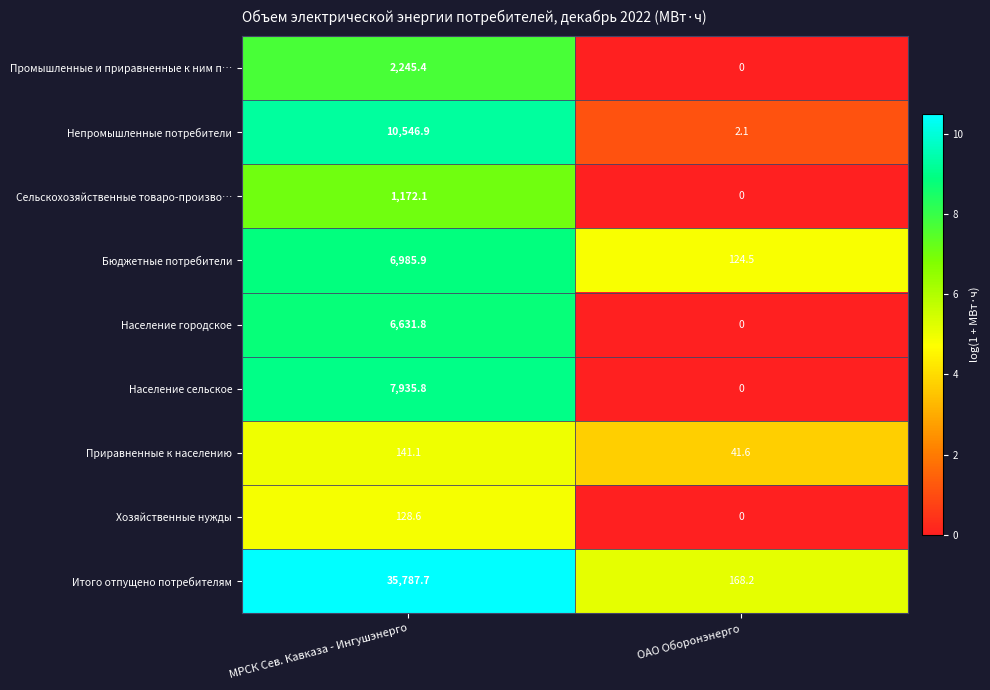

Reading left to right, transcribe all the data shown in this chart.

Промышленные и приравненные к ним п…: МРСК Сев. Кавказа - Ингушэнерго=2245.4	ОАО Оборонэнерго=0.0
Непромышленные потребители: МРСК Сев. Кавказа - Ингушэнерго=10546.9	ОАО Оборонэнерго=2.1
Сельскохозяйственные товаро-произво…: МРСК Сев. Кавказа - Ингушэнерго=1172.1	ОАО Оборонэнерго=0.0
Бюджетные потребители: МРСК Сев. Кавказа - Ингушэнерго=6985.9	ОАО Оборонэнерго=124.5
Население городское: МРСК Сев. Кавказа - Ингушэнерго=6631.8	ОАО Оборонэнерго=0.0
Население сельское: МРСК Сев. Кавказа - Ингушэнерго=7935.8	ОАО Оборонэнерго=0.0
Приравненные к населению: МРСК Сев. Кавказа - Ингушэнерго=141.1	ОАО Оборонэнерго=41.6
Хозяйственные нужды: МРСК Сев. Кавказа - Ингушэнерго=128.6	ОАО Оборонэнерго=0.0
Итого отпущено потребителям: МРСК Сев. Кавказа - Ингушэнерго=35787.7	ОАО Оборонэнерго=168.2